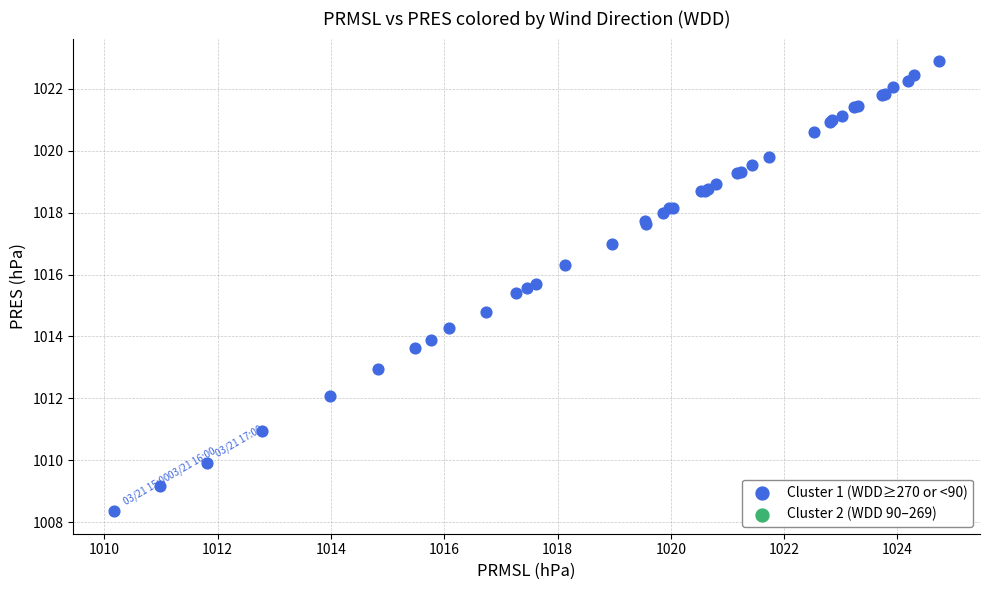

What Y value in the scatter plot is closest to 1015?

1014.8